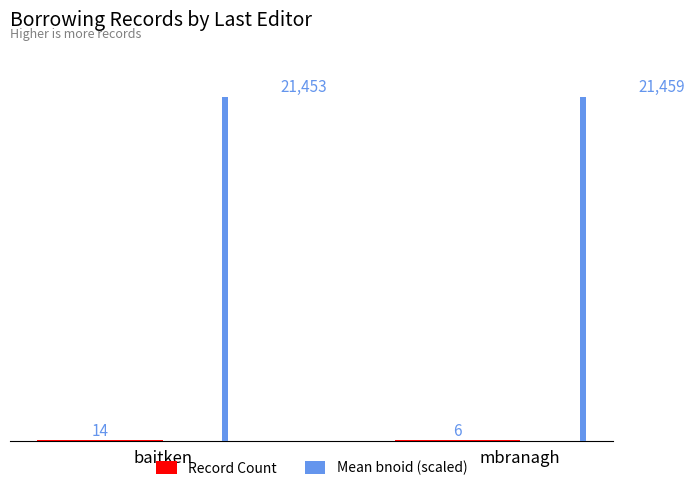

At which category does the chart reach its peak across all series?

mbranagh